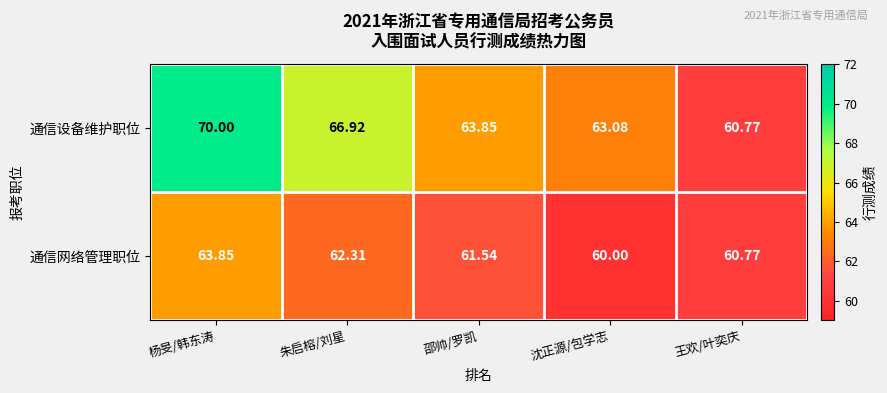

Which label corresponds to the smallest value in the chart?

沈正源/包学志